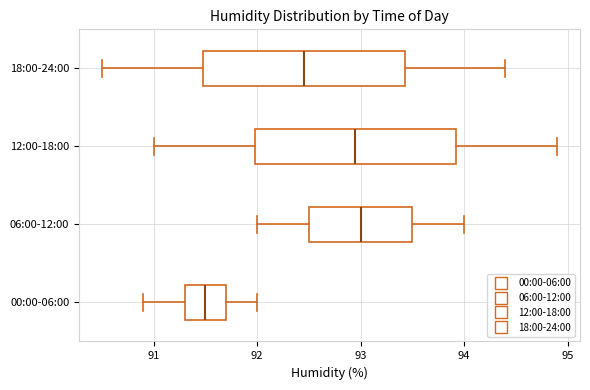

Reading bottom to top, transcribe this box plot: for each box, give where its median line is, the range the box spans, and where its two whiskers end, as read against the x-axis. The values are not printed on the chart, so give them approximately, as read against the axis.

00:00-06:00: median 91.5, box 91.3 to 91.7, whiskers 90.9 to 92.0
06:00-12:00: median 93.0, box 92.5 to 93.5, whiskers 92.0 to 94.0
12:00-18:00: median 93.0, box 92.0 to 93.9, whiskers 91.0 to 94.9
18:00-24:00: median 92.5, box 91.5 to 93.4, whiskers 90.5 to 94.4